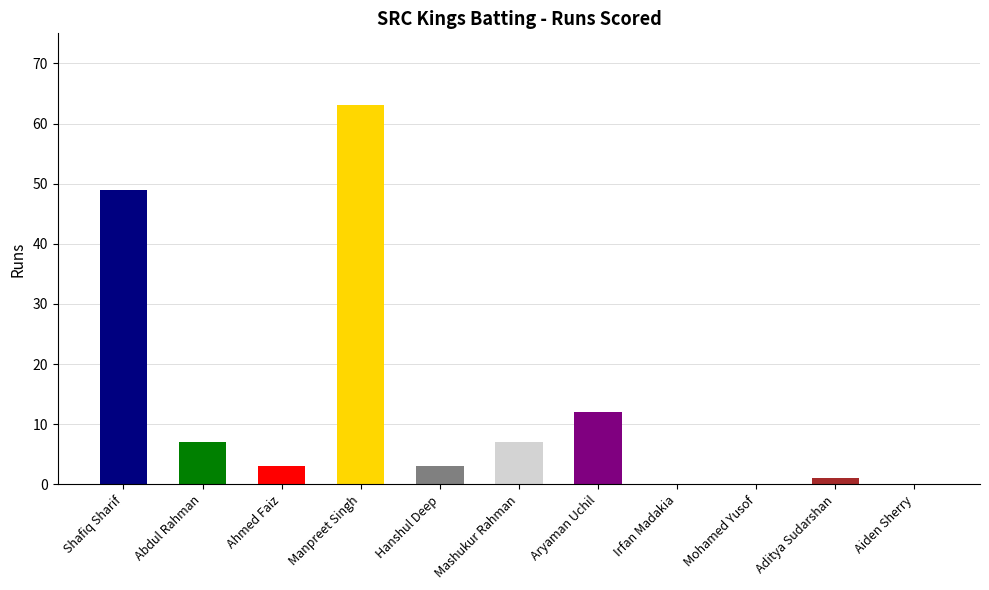

Where is the data nearest to the value 31?

Shafiq Sharif